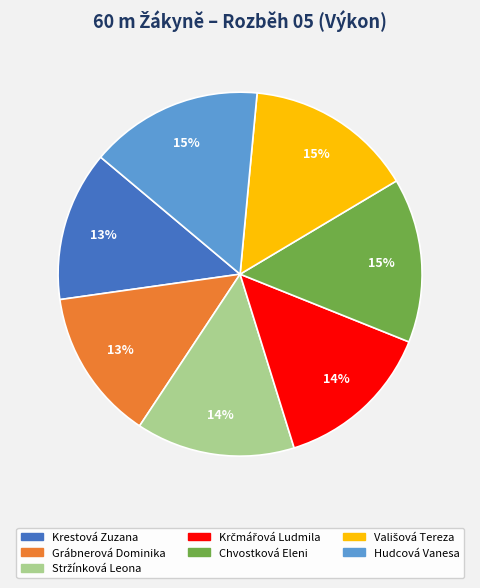

Does any single category account for the majority?

No